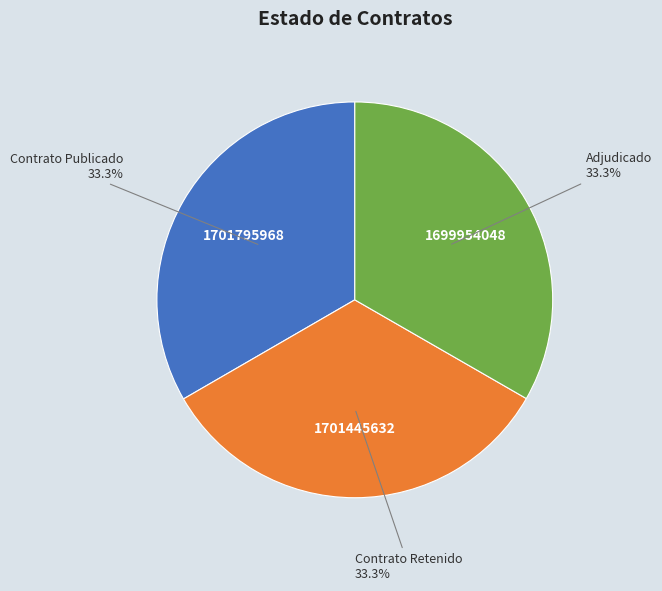

Combined, what portion of the pie is Contrato Publicado and Contrato Retenido?

66.7%